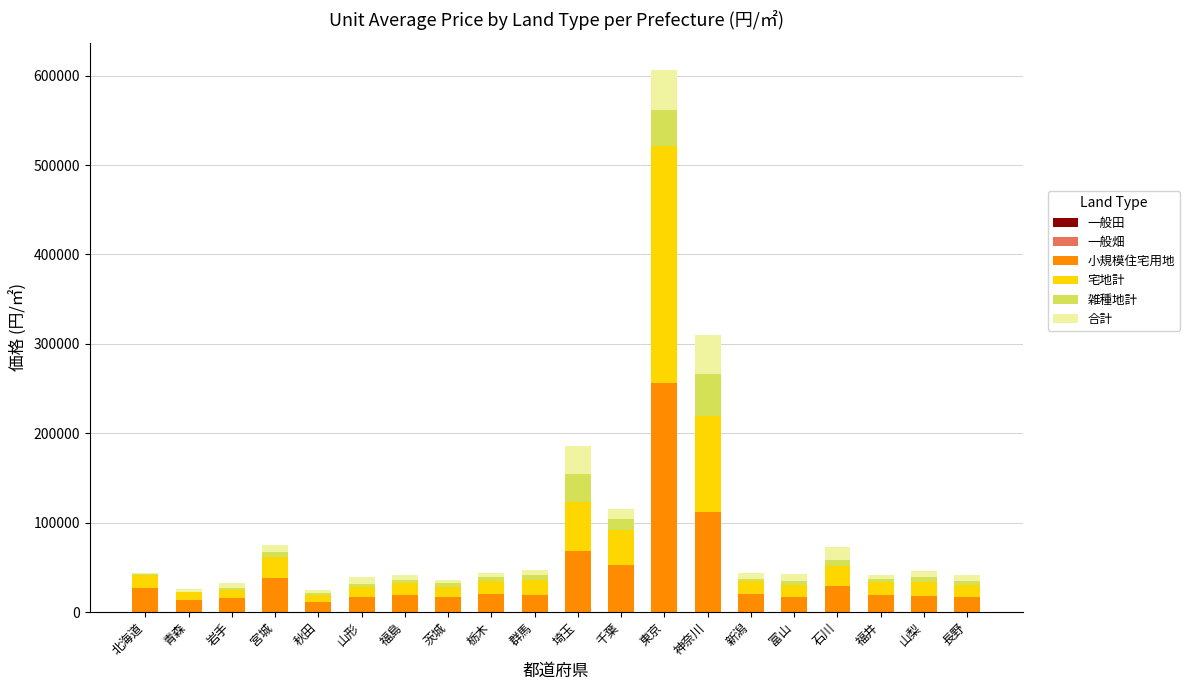

At which category is the sum across all series the highest?

東京